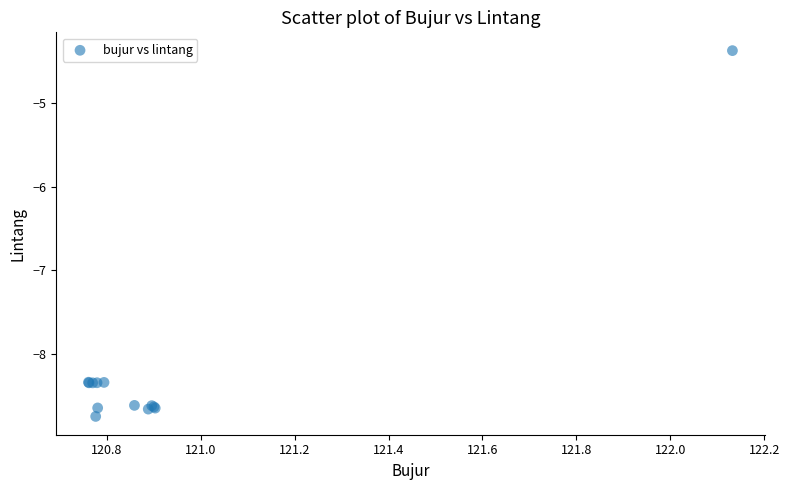

What Y value in the scatter plot is closest to -6?

-4.4